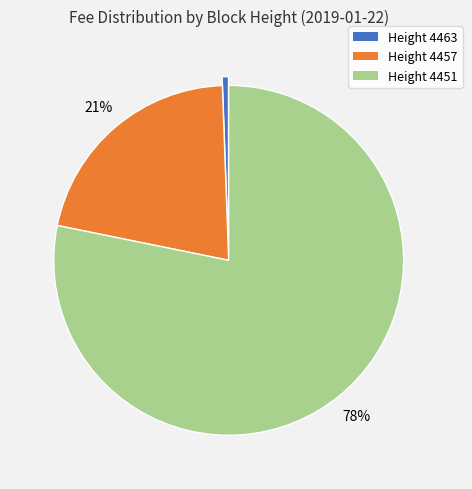

Count the number of slices in the pie.

3